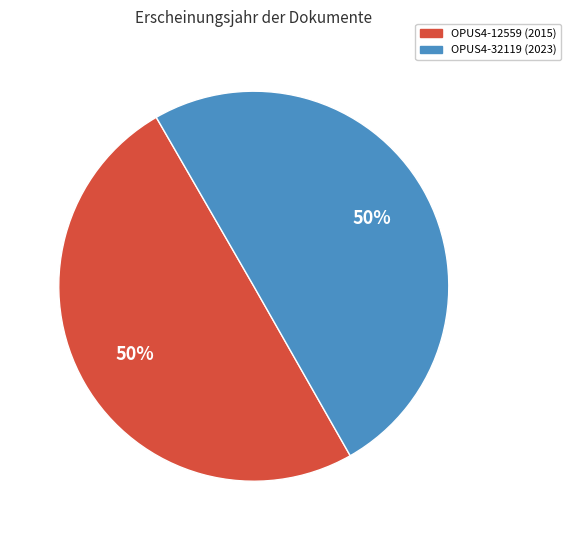

True or false: OPUS4-32119 accounts for 50% of the total.

True